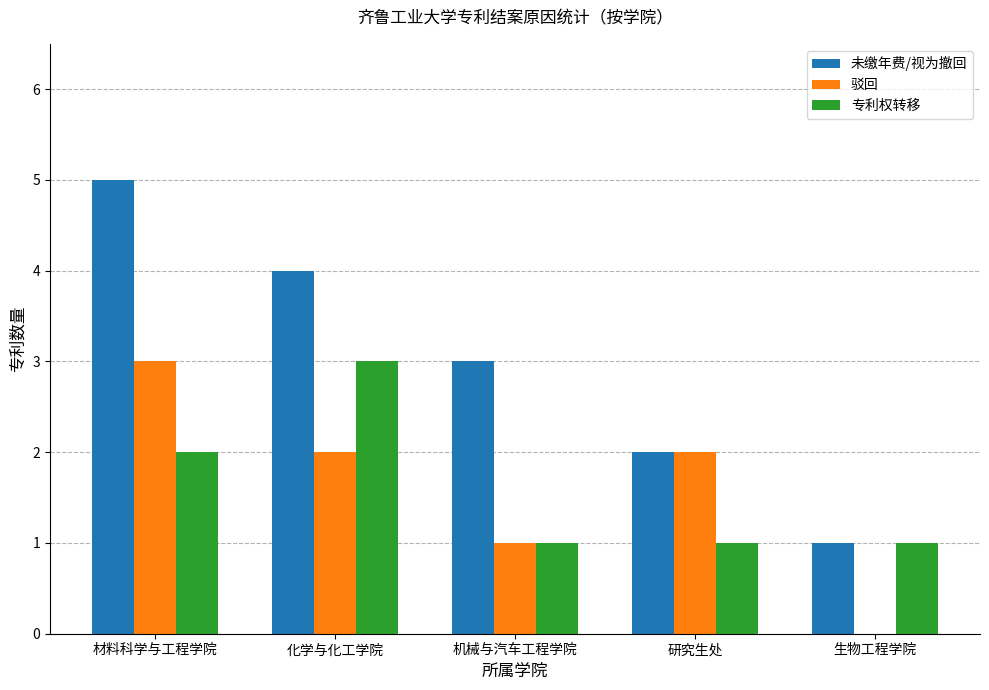

Where is 专利权转移 nearest to the value 2?

材料科学与工程学院